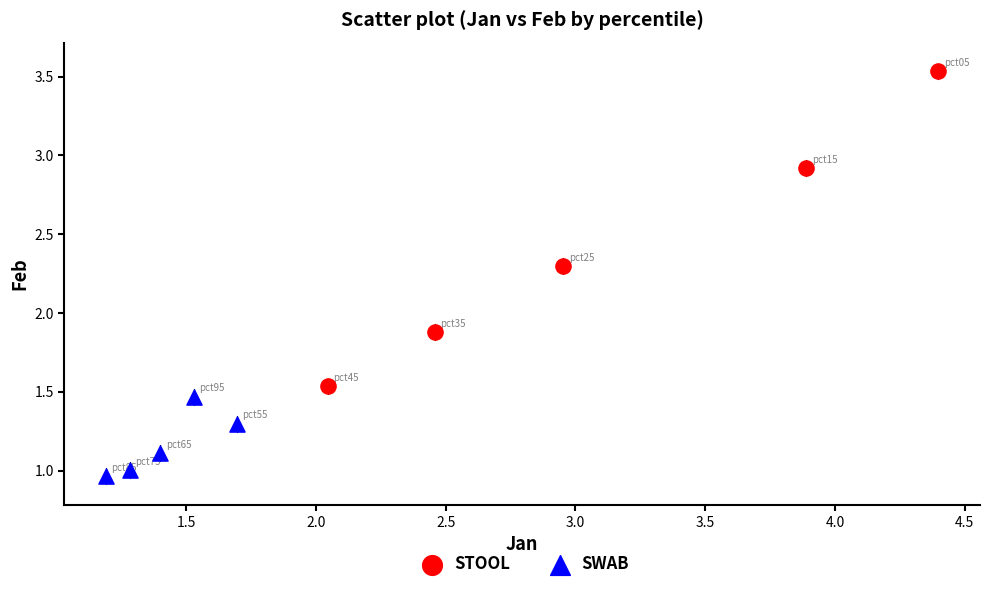

Which series has the widest spread of Y values?

STOOL